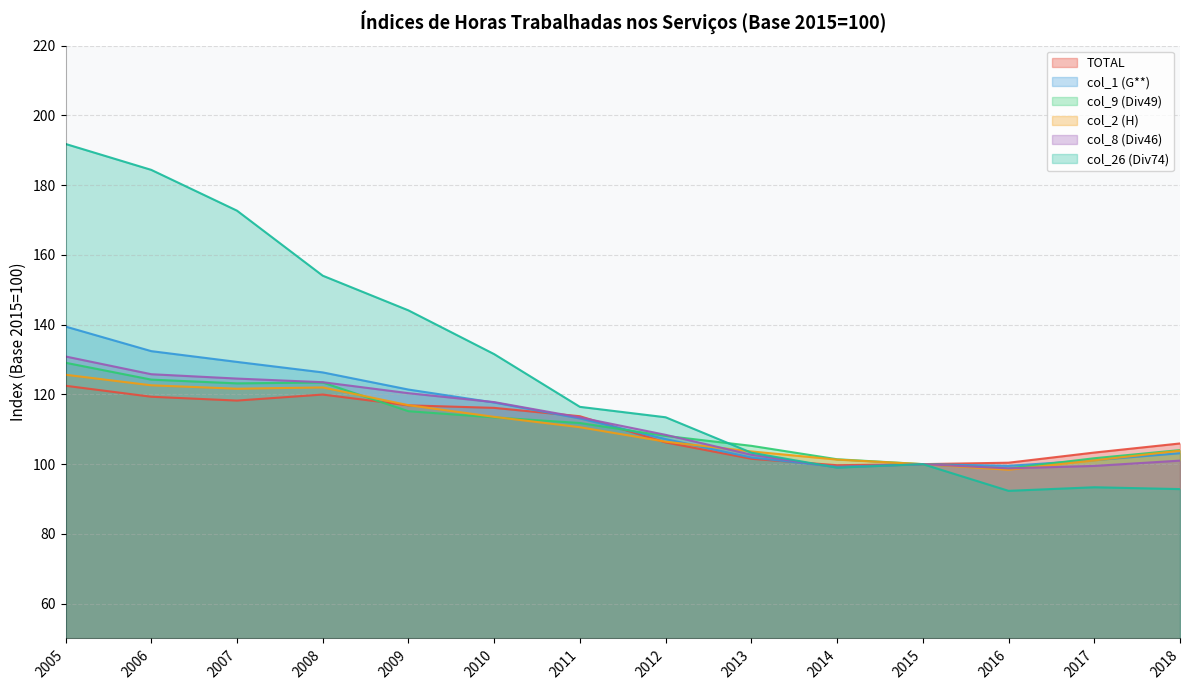

Rank the categories by col_1 (G**) value from lowest to highest.

2014, 2016, 2015, 2017, 2013, 2018, 2012, 2011, 2010, 2009, 2008, 2007, 2006, 2005